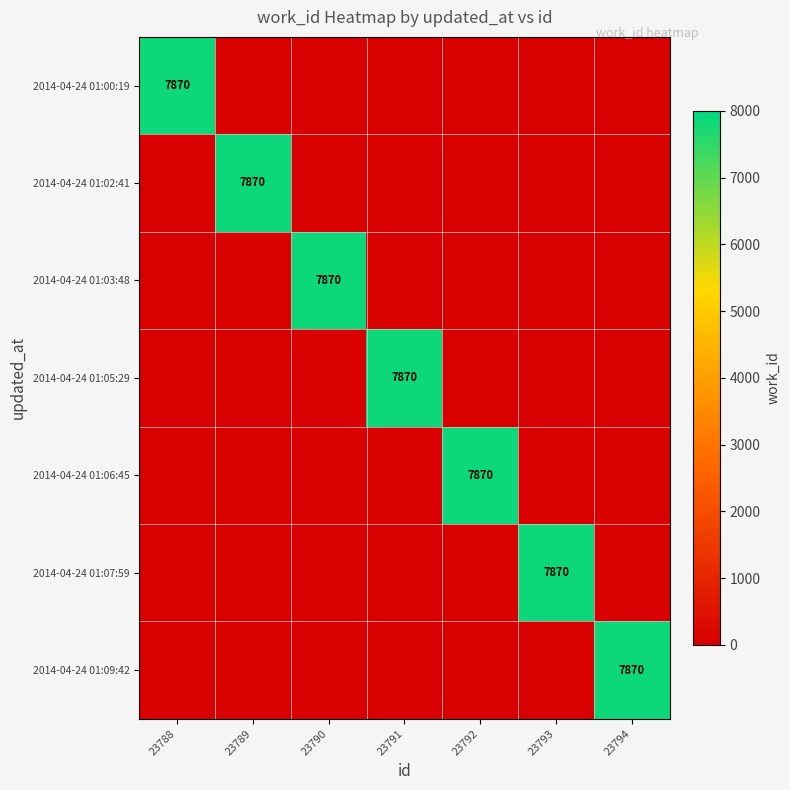

The value of 2014-04-24 01:09:42 at 23794 is 4710. True or false?

False